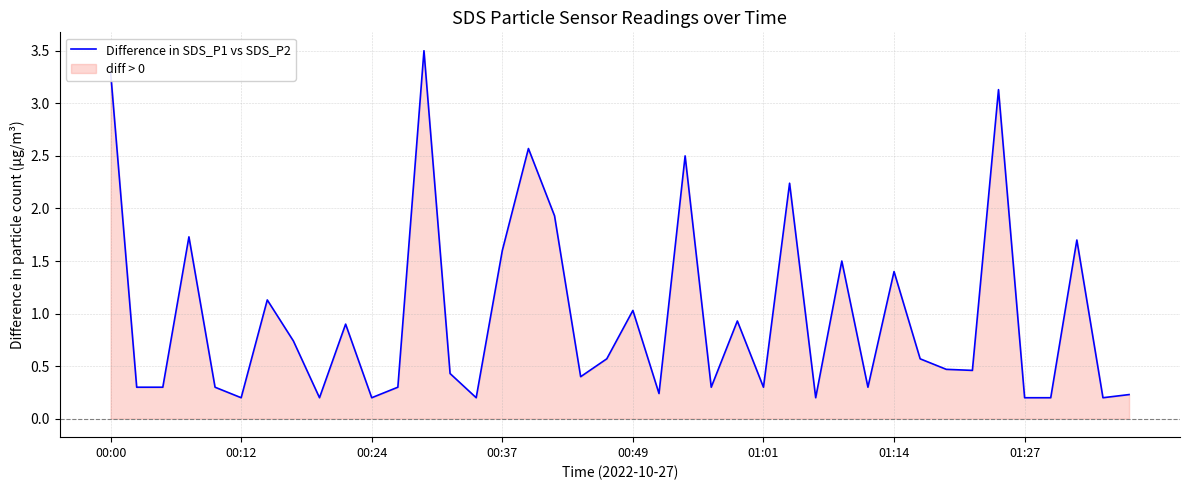

Which label corresponds to the smallest value in the chart?

27